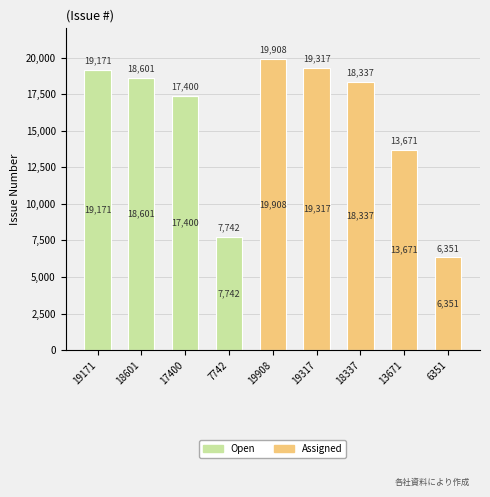

What is the total value across all series at 17400?

17400